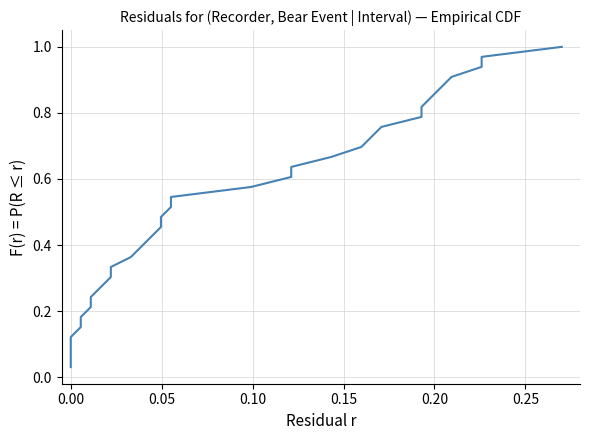

Does the chart display data point markers on the line(s)?

No